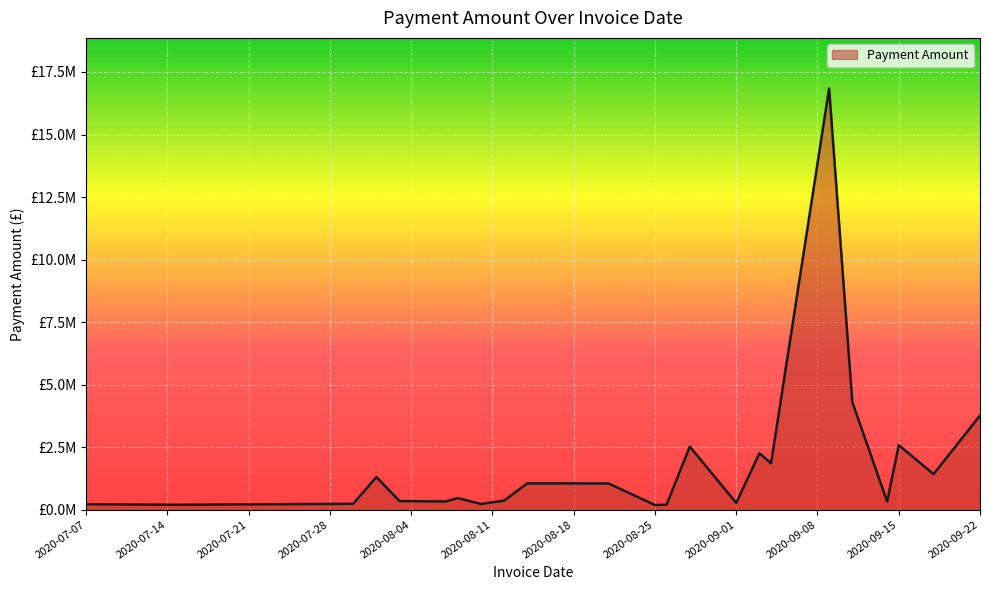

What is the difference between the second highest and minimum values?

4117692.6